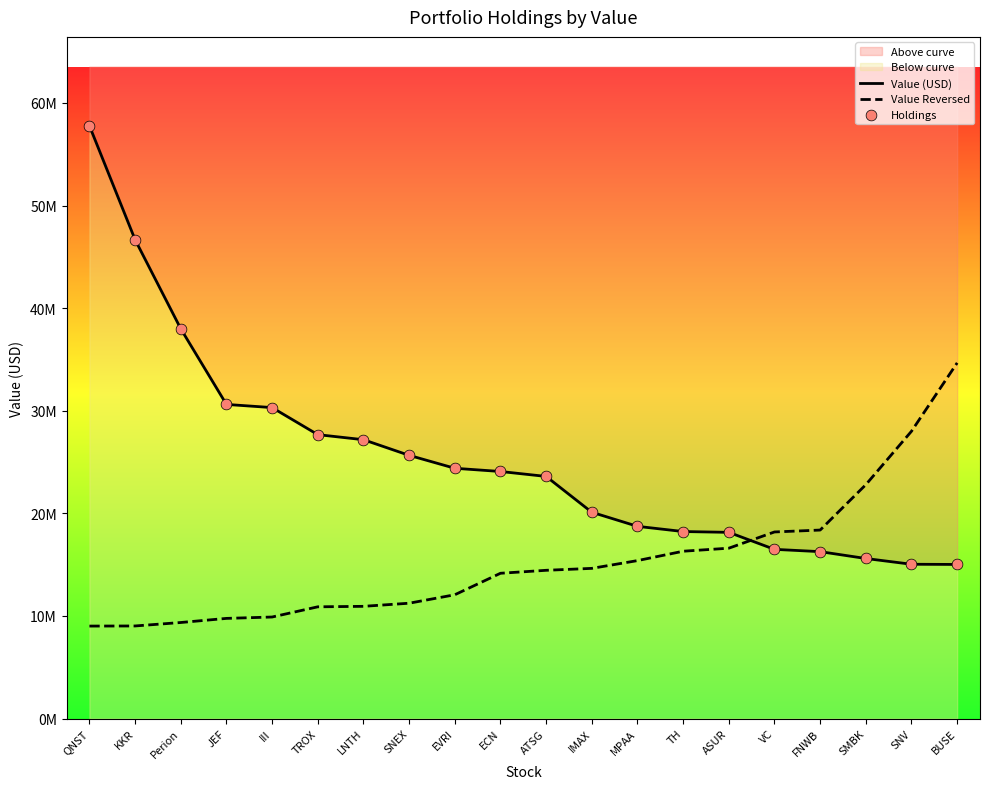

What is the total value across all series at Perion?

85338800